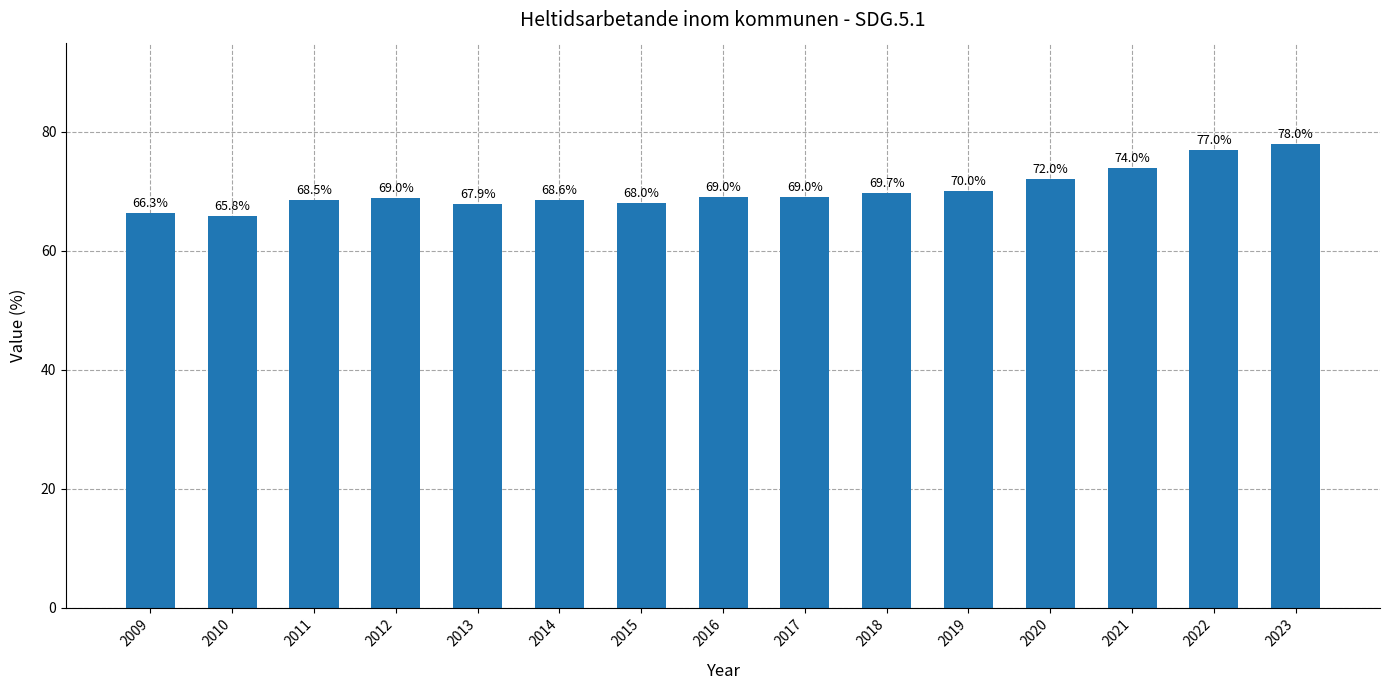

Are the bars grouped side by side (vs. stacked)?

No